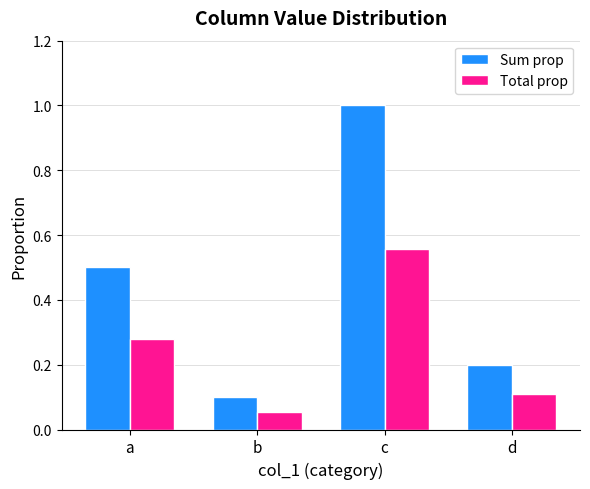

Does the chart contain any negative values?

No